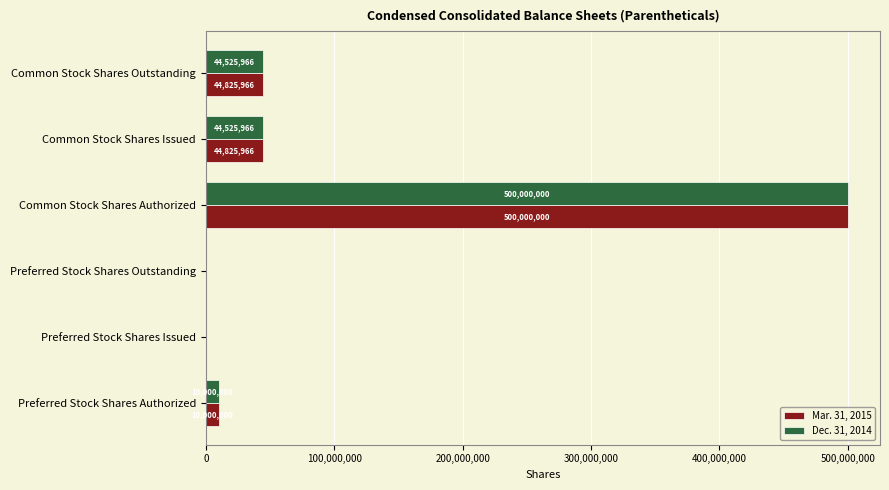

Count the number of data series in this chart.

2